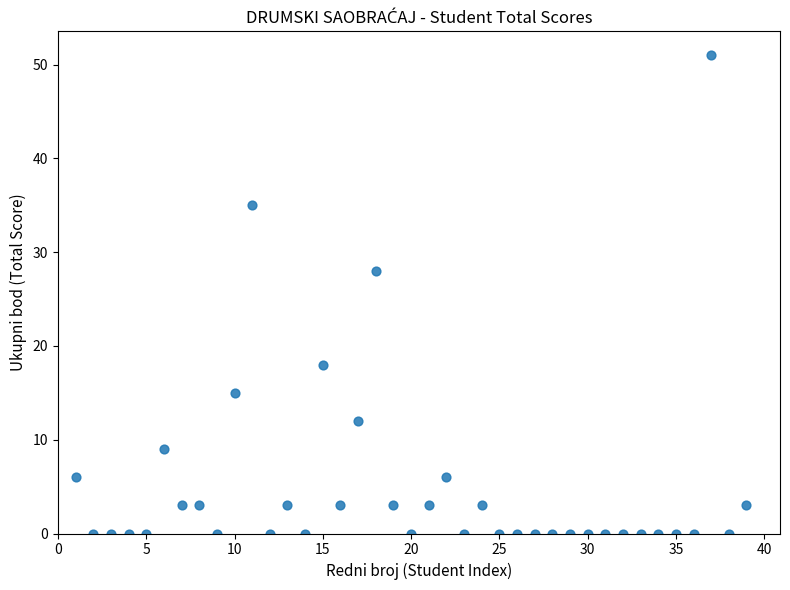

What is the range of Y values (max minus min)?

51